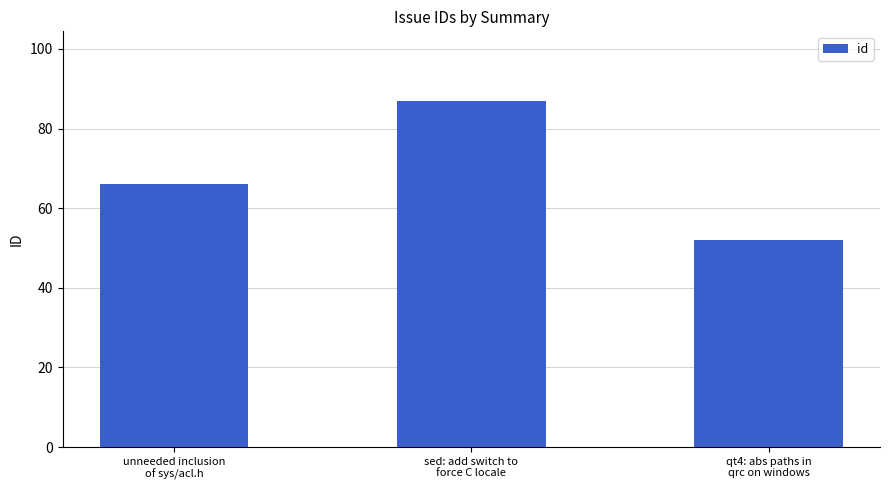

Rank the categories by value from lowest to highest.

qt4: abs paths in
qrc on windows, unneeded inclusion
of sys/acl.h, sed: add switch to
force C locale